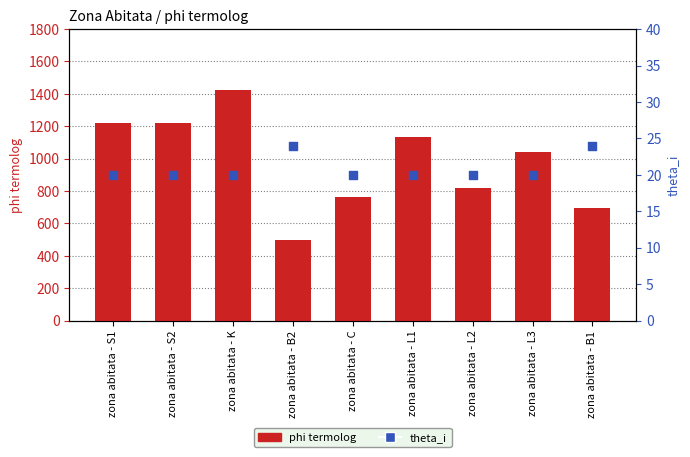

Is the value of theta_i at zona abitata - L1 greater than the value of phi termolog at zona abitata - S1?

No